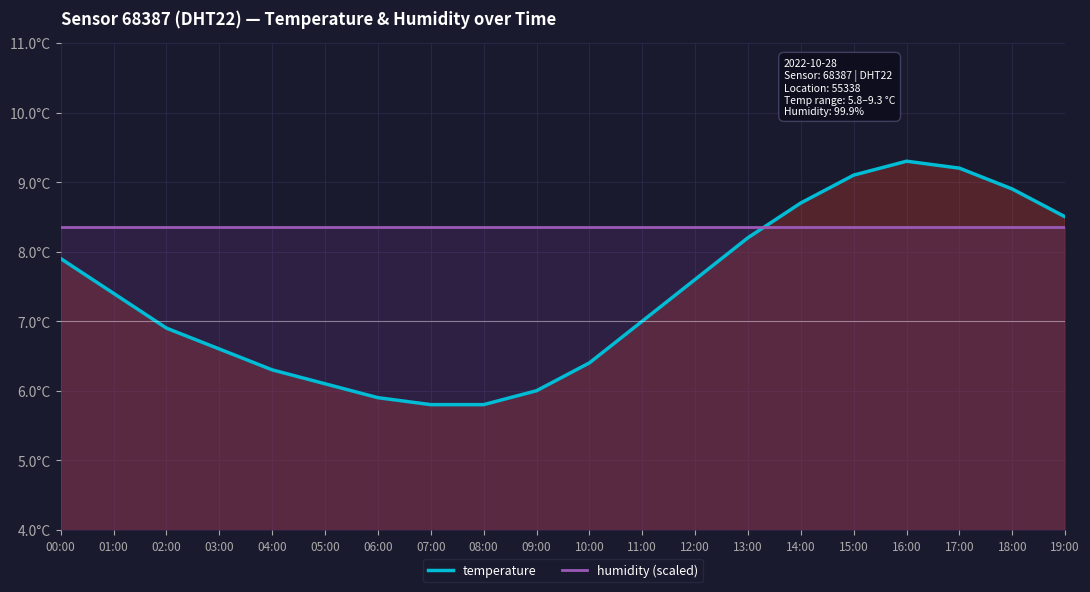

At 17:00, list the series in order from smallest to largest.

humidity (scaled), temperature